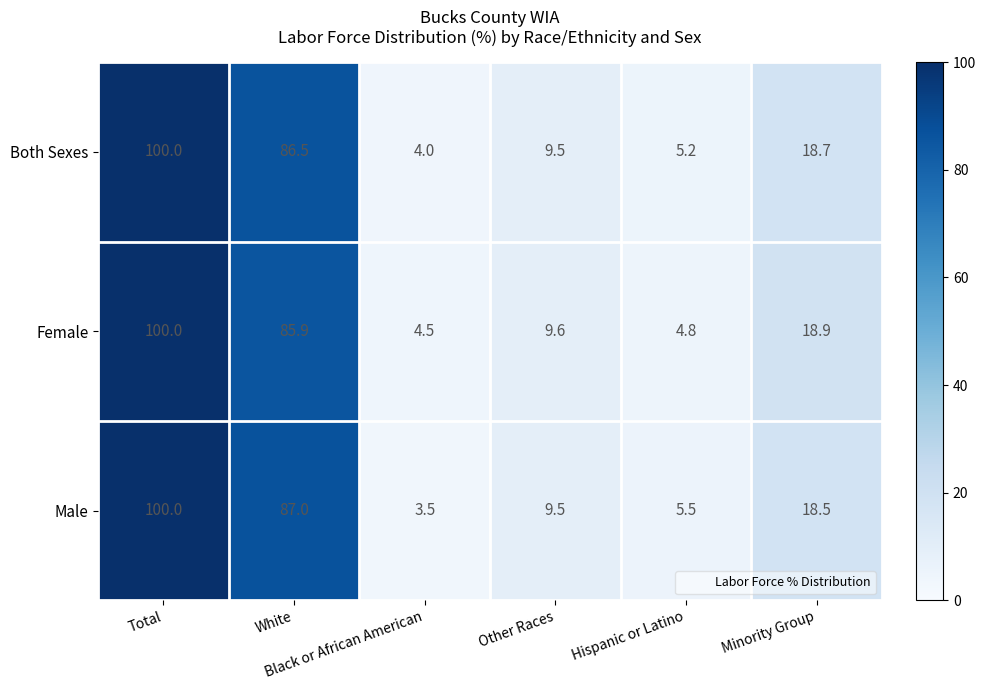

What is the minimum value shown in the chart?

3.5